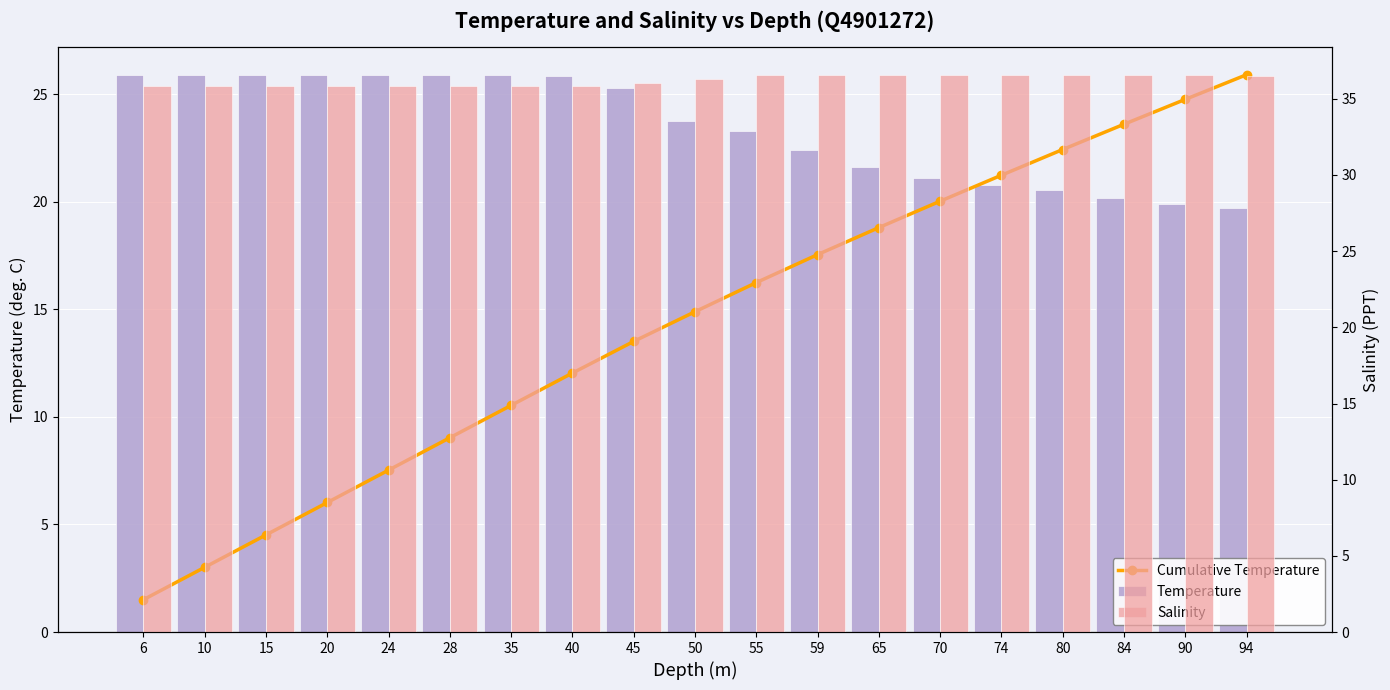

What is the lowest value of the Cumulative Temperature series?

1.5